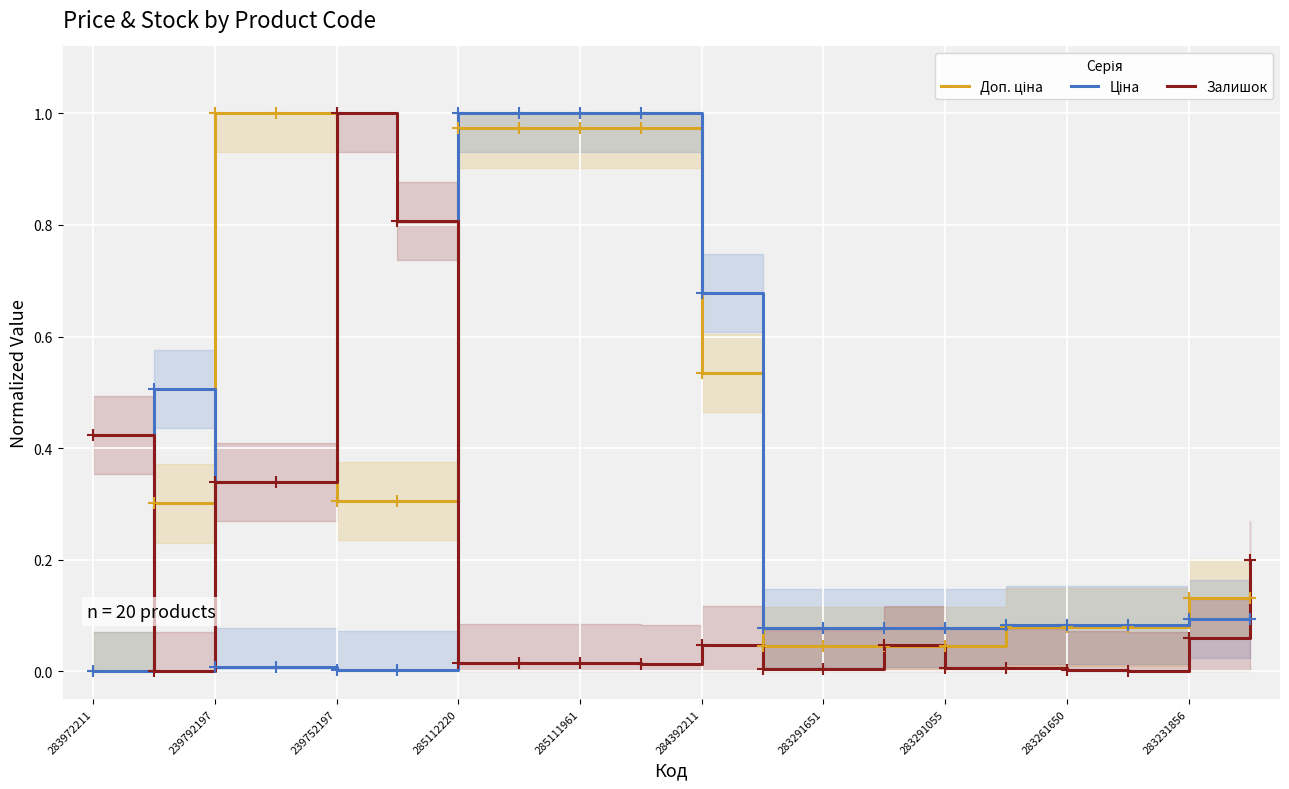

What is the difference between the second highest and minimum values in the Ціна series?

1.0